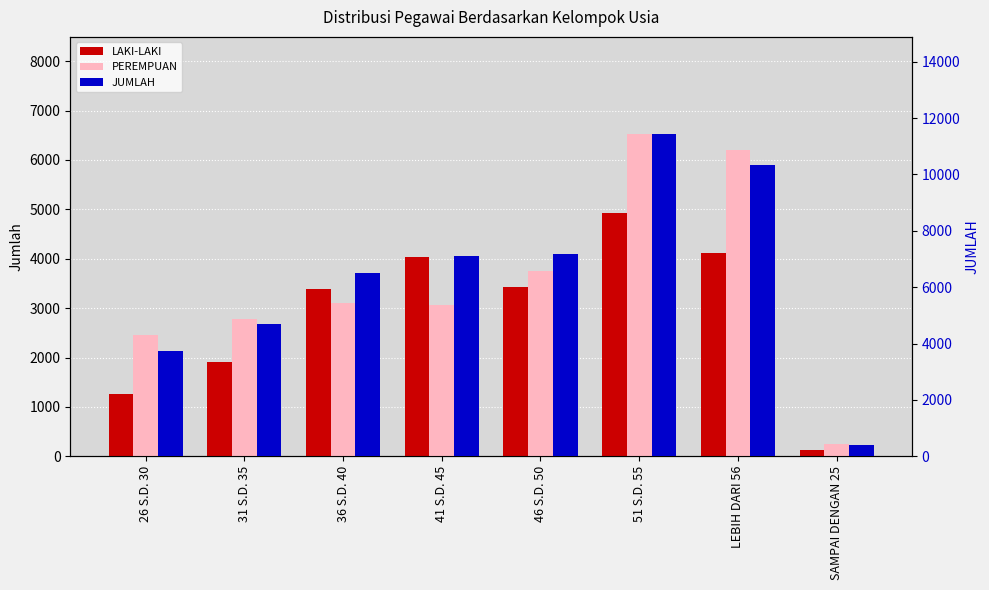

Where is PEREMPUAN nearest to the value 3392?

36 S.D. 40